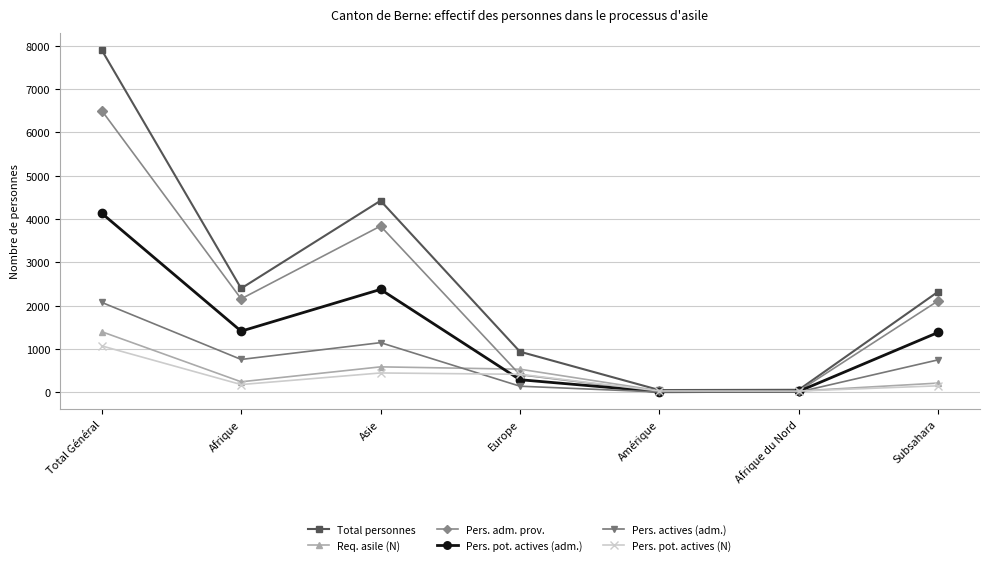

What position from the left is Asie?

3